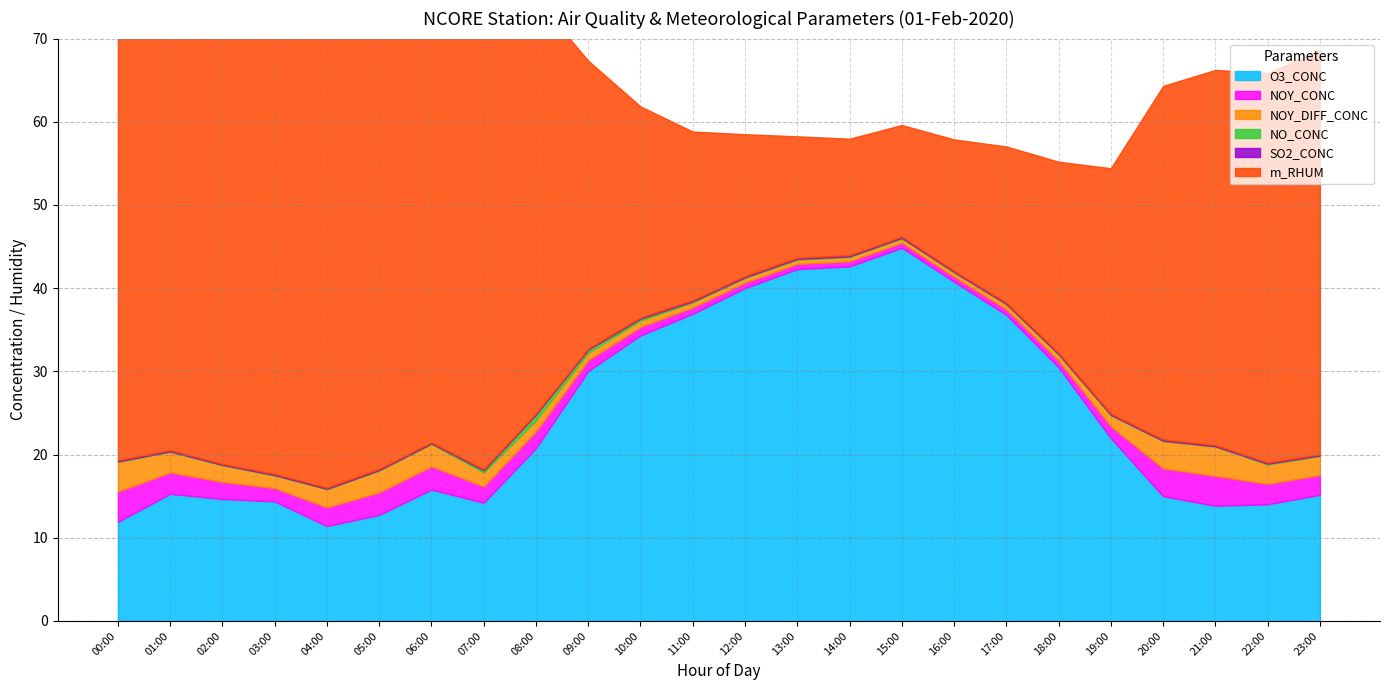

What is the maximum value shown in the chart?

64.7